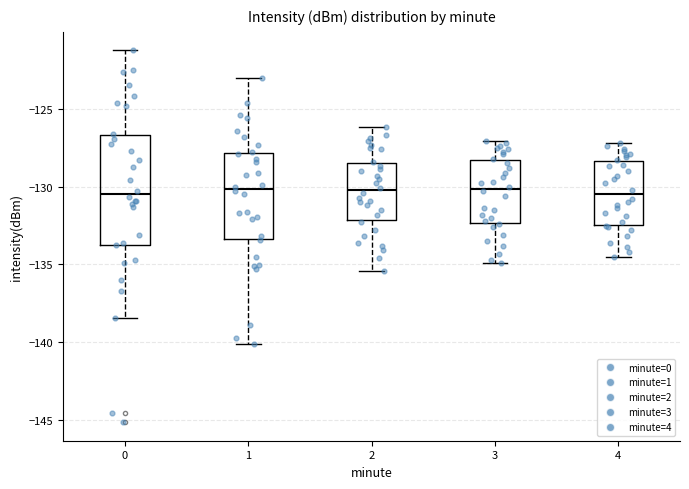

Where does the upper whisker of the box at x = 3 end on the y-axis? The values are not printed on the chart, so give them approximately, as read against the axis.

-127.0